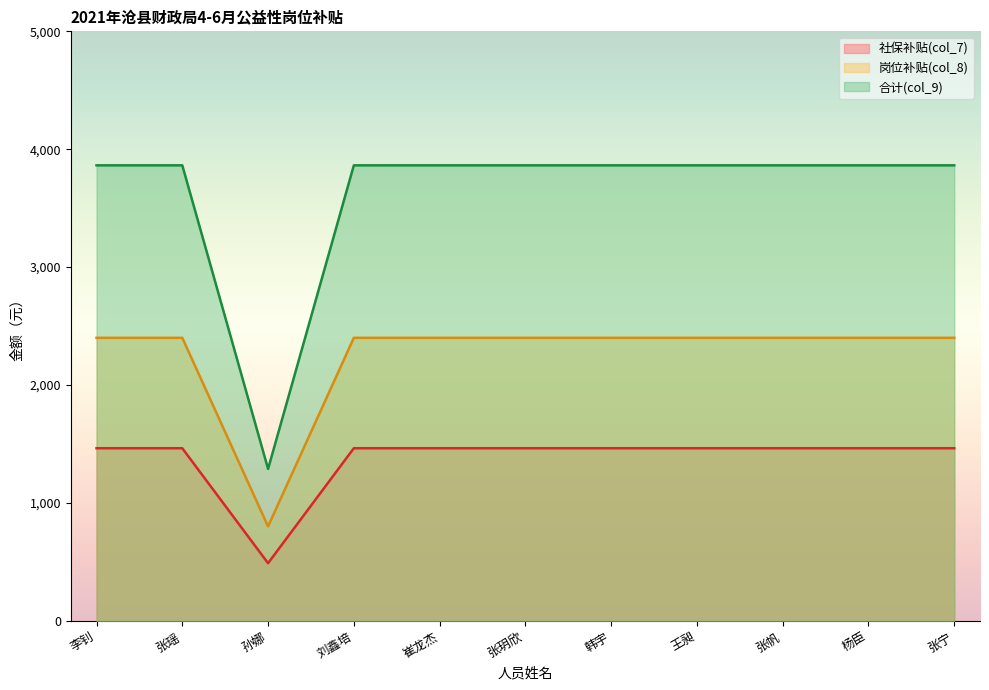

How many distinct data groups are displayed?

3